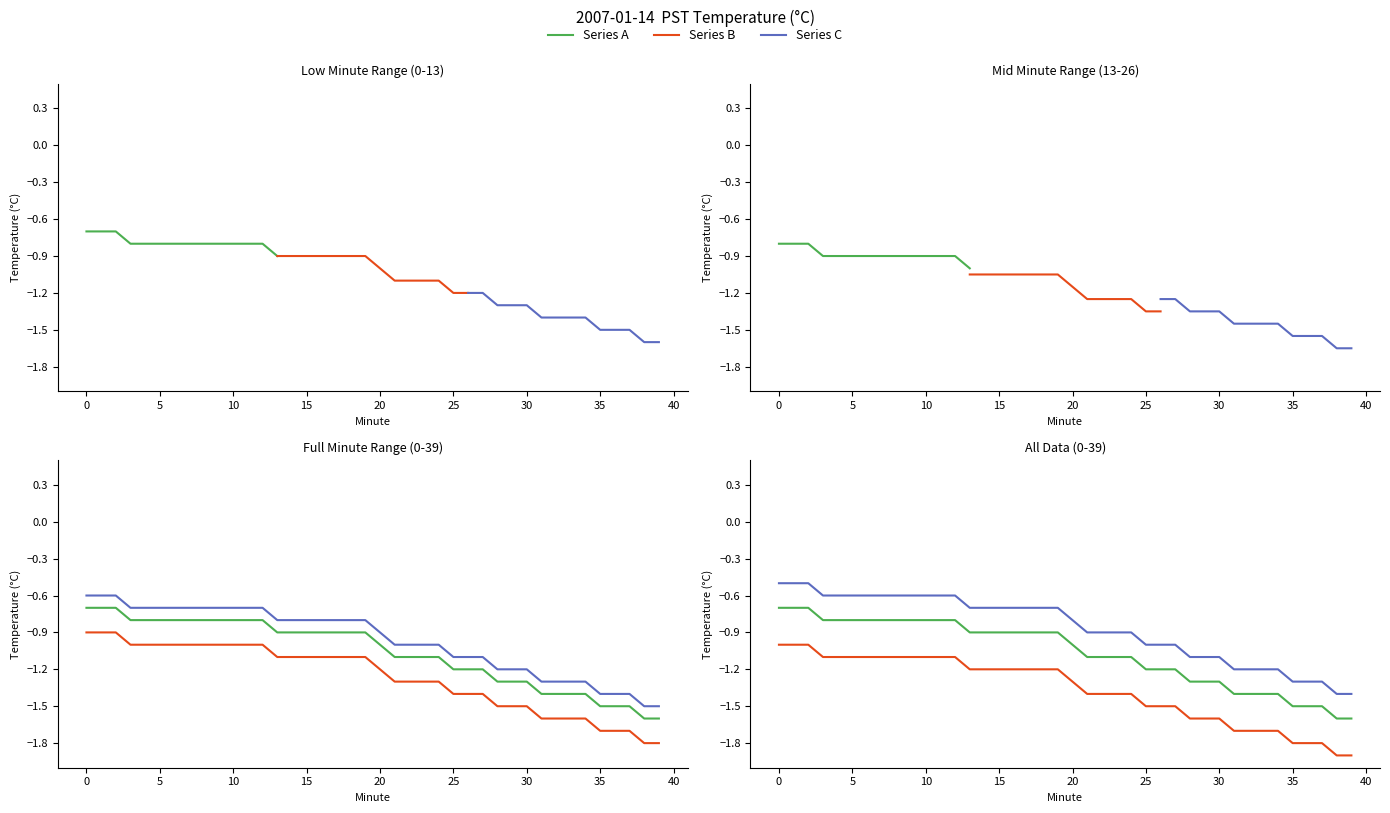

True or false: Series C and Series B intersect in this chart.

False